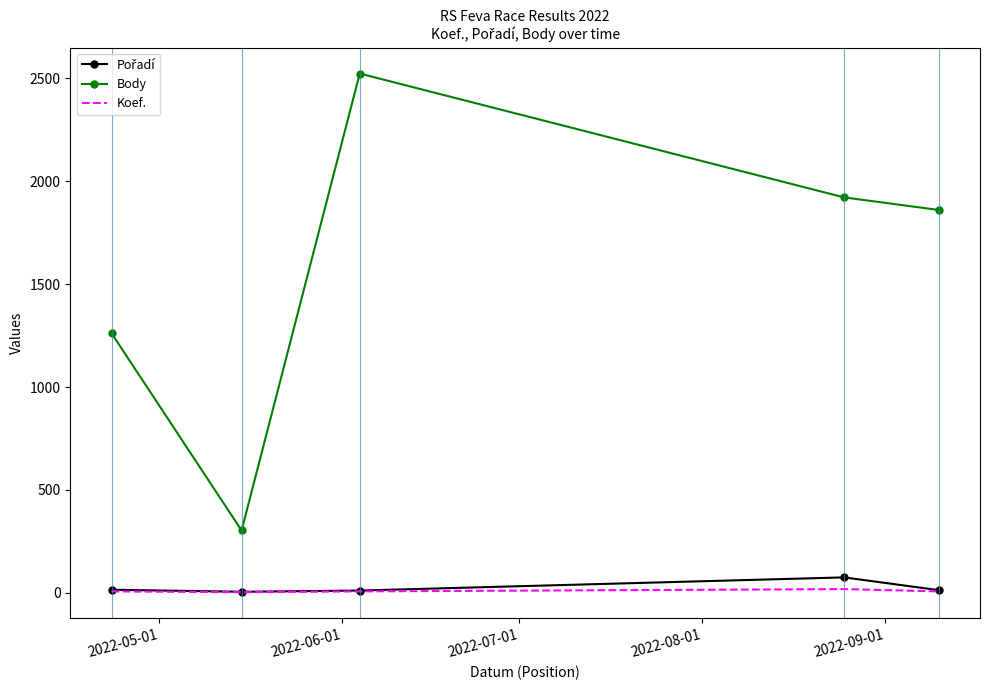

What is the maximum value shown in the chart?

2524